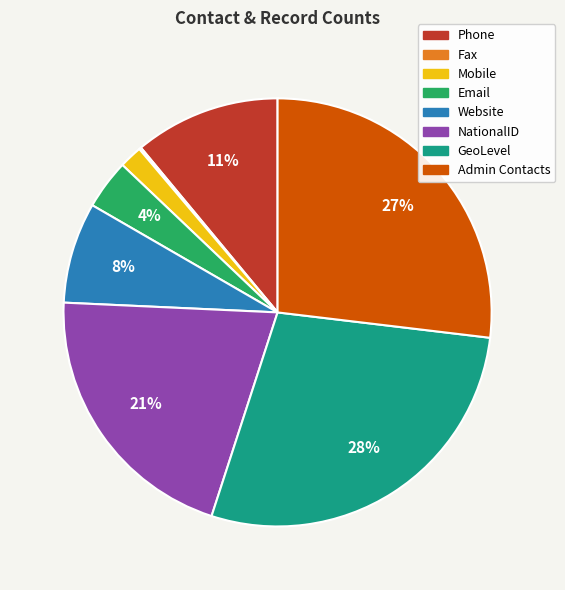

Does Admin Contacts account for over 50% of the chart?

No